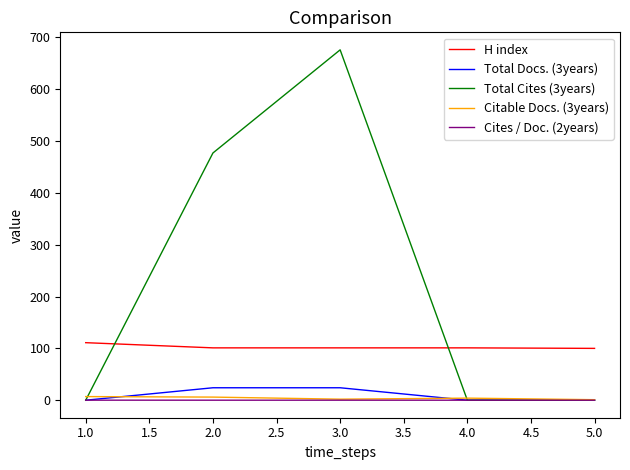

At which category is the sum across all series the highest?

3.0